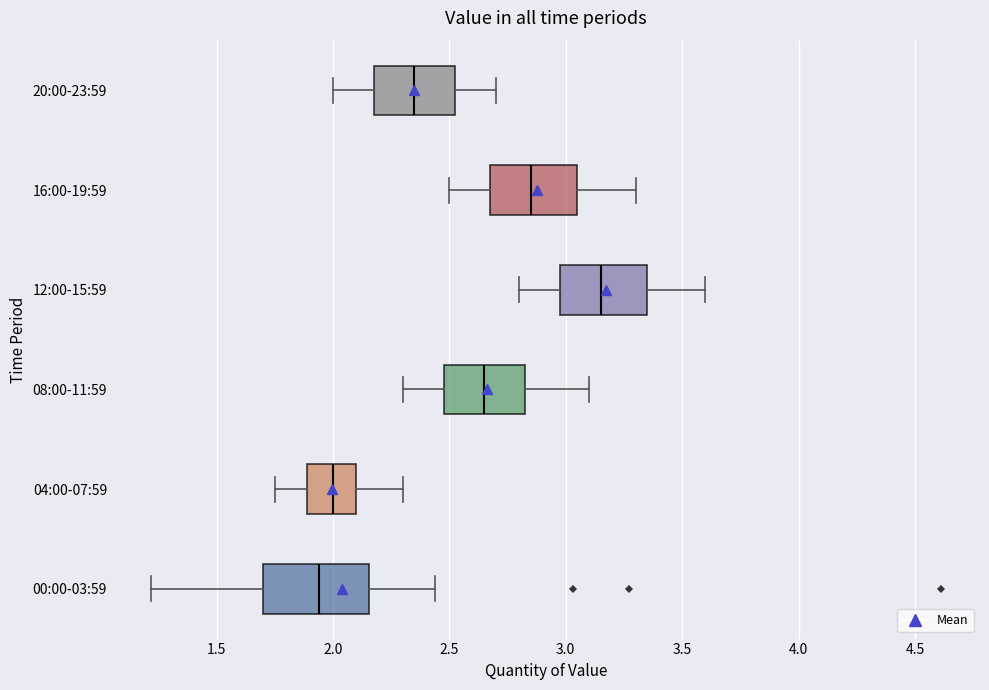

Where does the median line of the box for 16:00-19:59 sit on the x-axis? The values are not printed on the chart, so give them approximately, as read against the axis.

2.85